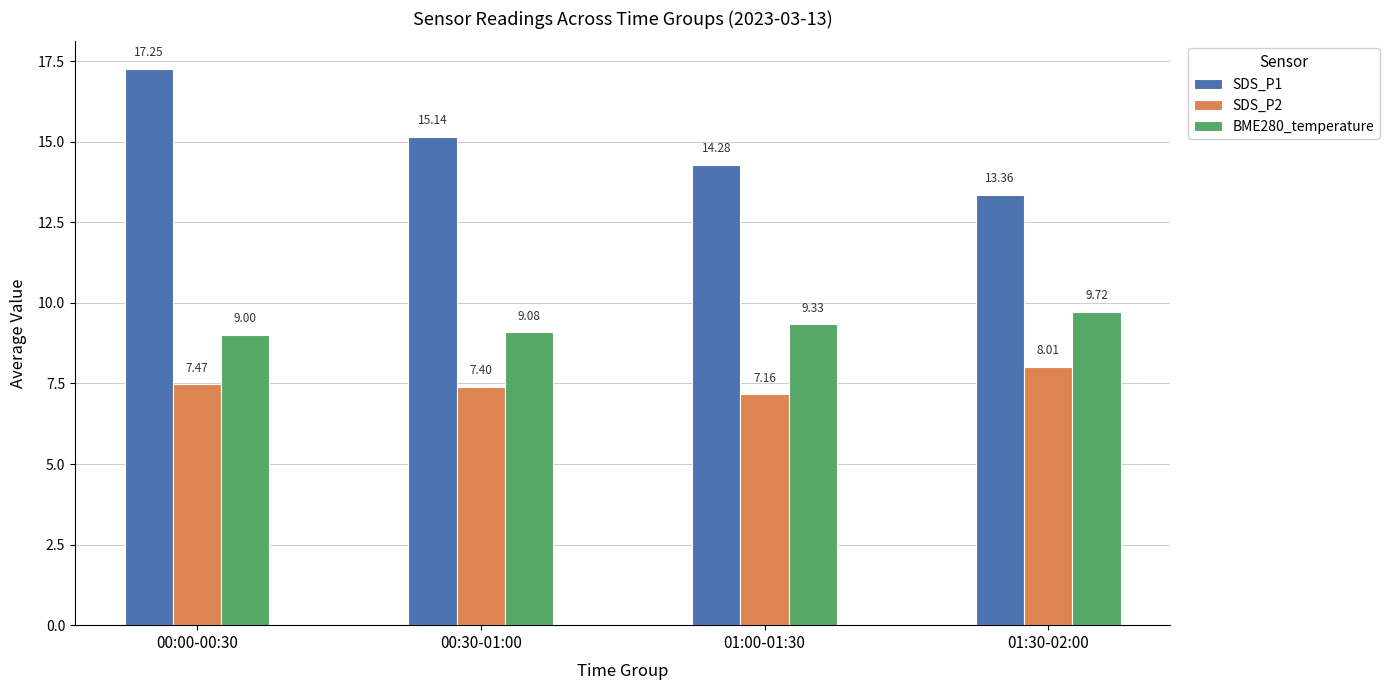

List the series in order of their overall mean, lowest first.

SDS_P2, BME280_temperature, SDS_P1